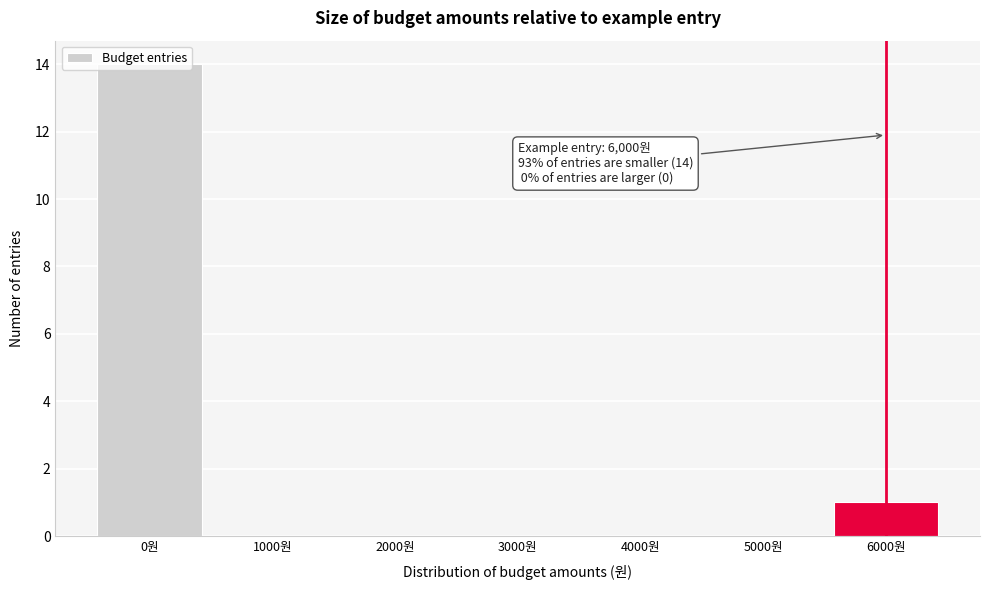

Over which range of the x-axis is the bar tallest?

-500 to 500